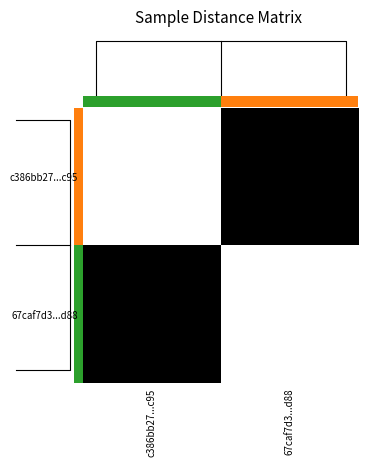

What is the total value across all series at c386bb27...c95?

2